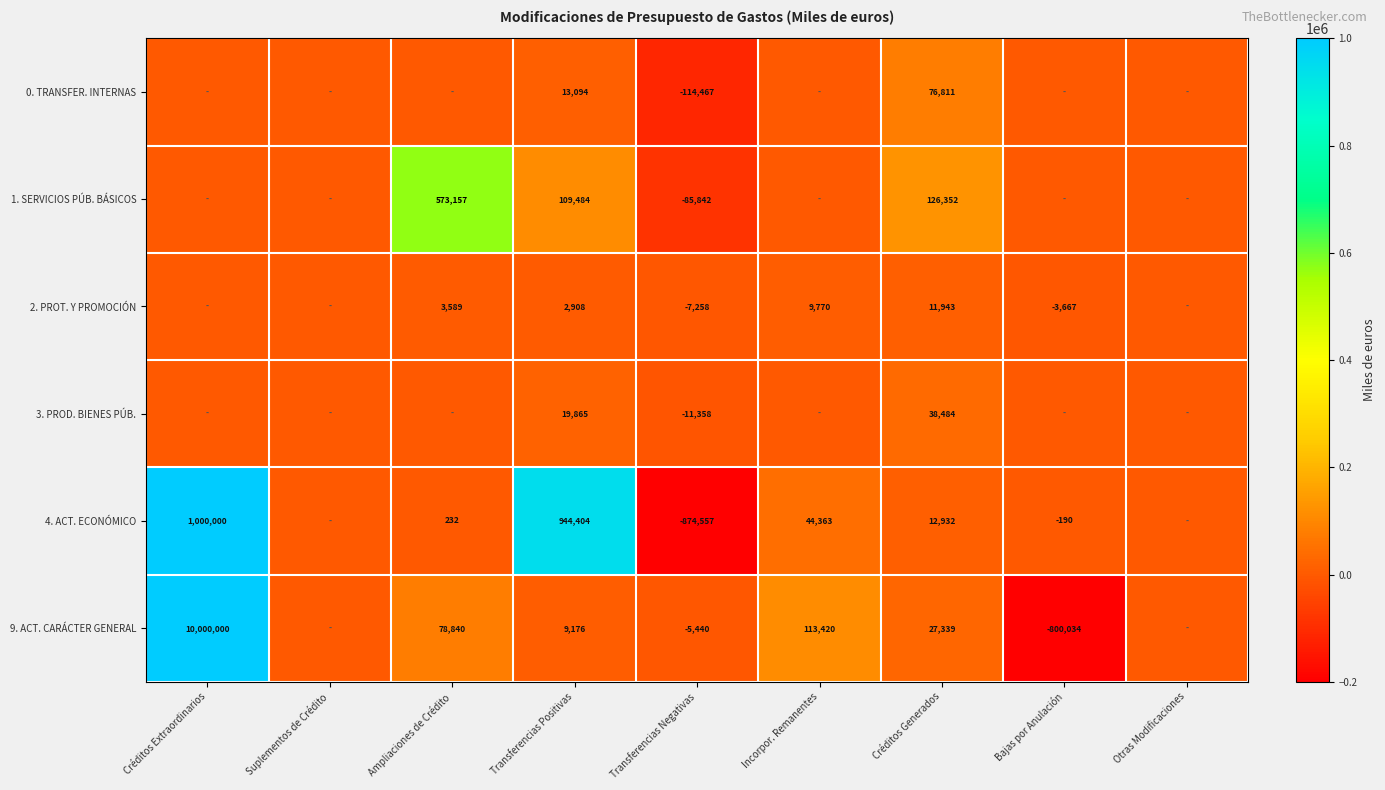

Is it true that 9. ACT. CARÁCTER GENERAL equals 9176 at Transferencias Positivas?

True